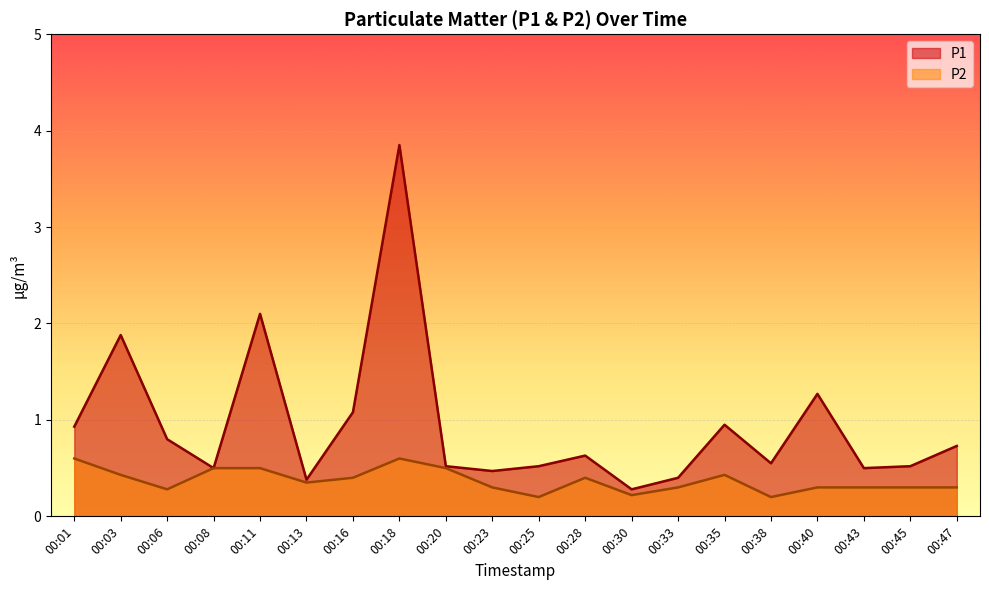

Which series has the widest spread of values?

P1